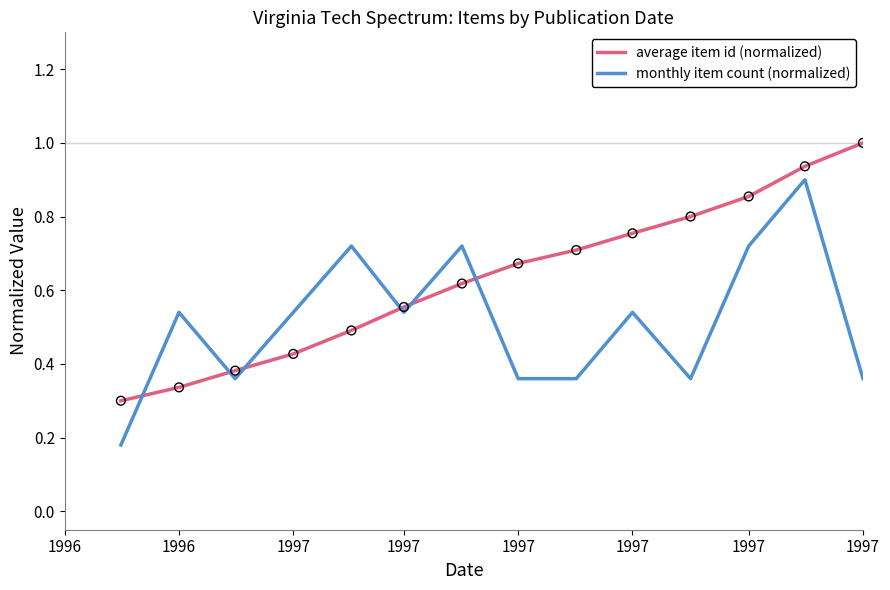

At how many categories does at least one series exceed 0?

14